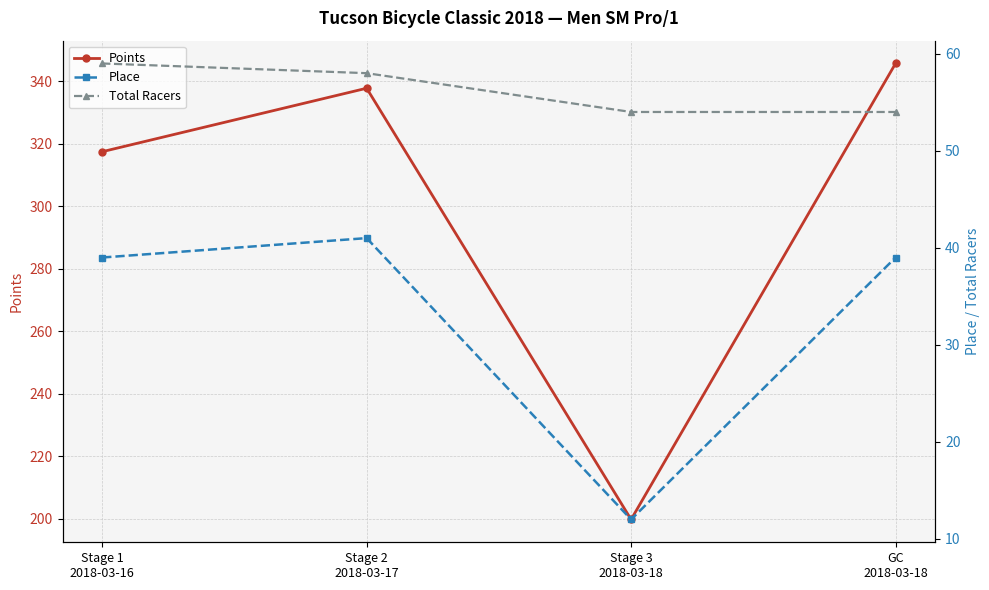

What is the total value across all series at Stage 3
2018-03-18?

265.8